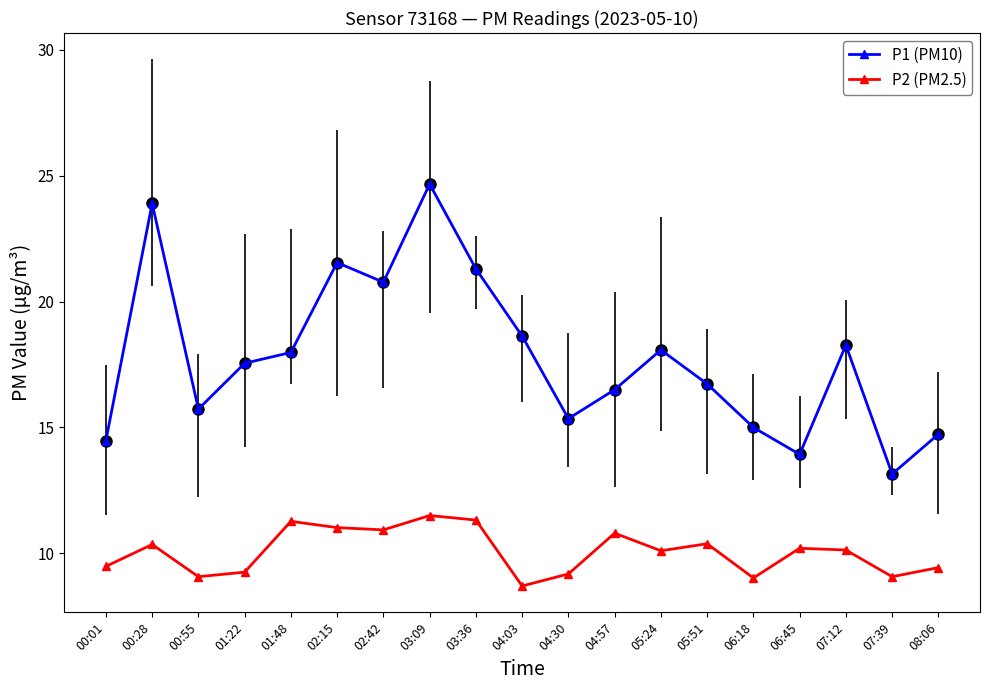

What is the difference between the P2 (PM2.5) values at 00:55 and 06:45?

1.1